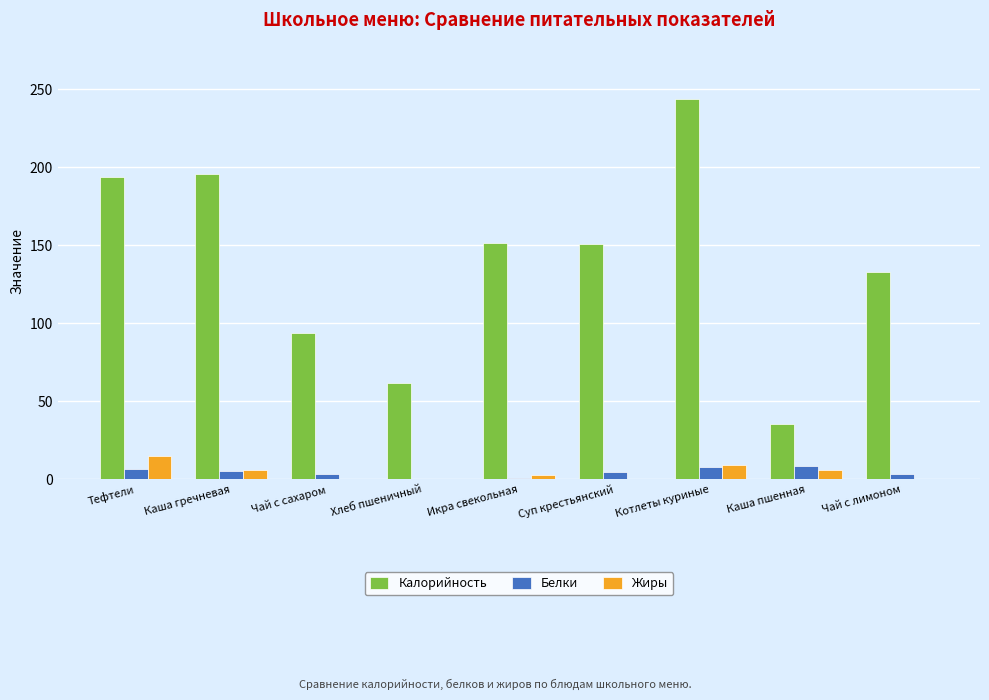

Which series has the widest spread of values?

Калорийность